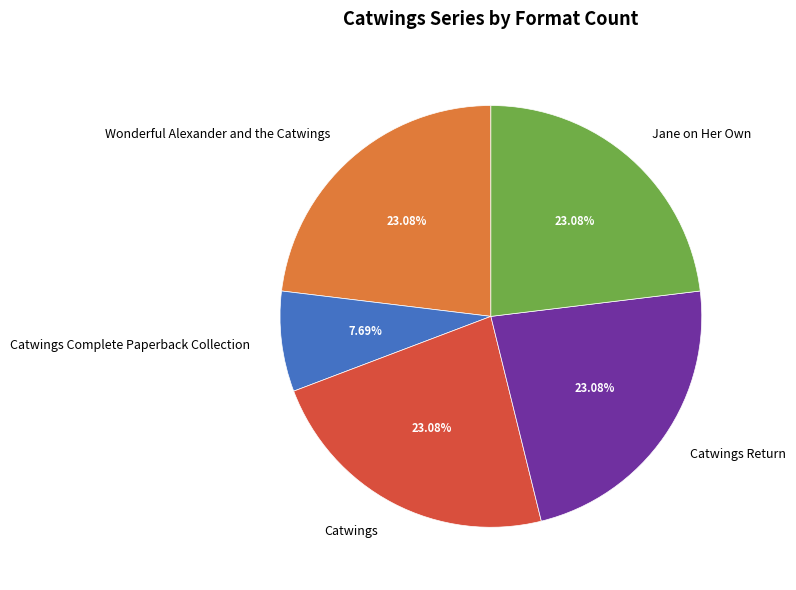

The Catwings Return slice represents 23% of the pie. True or false?

True